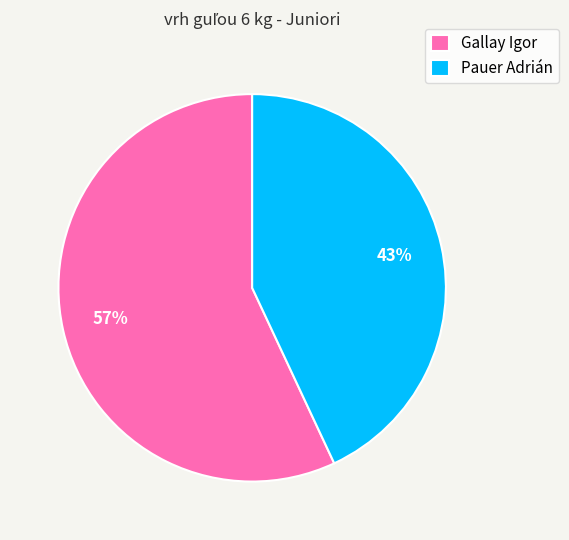

Between Pauer Adrián and Gallay Igor, which is larger?

Gallay Igor